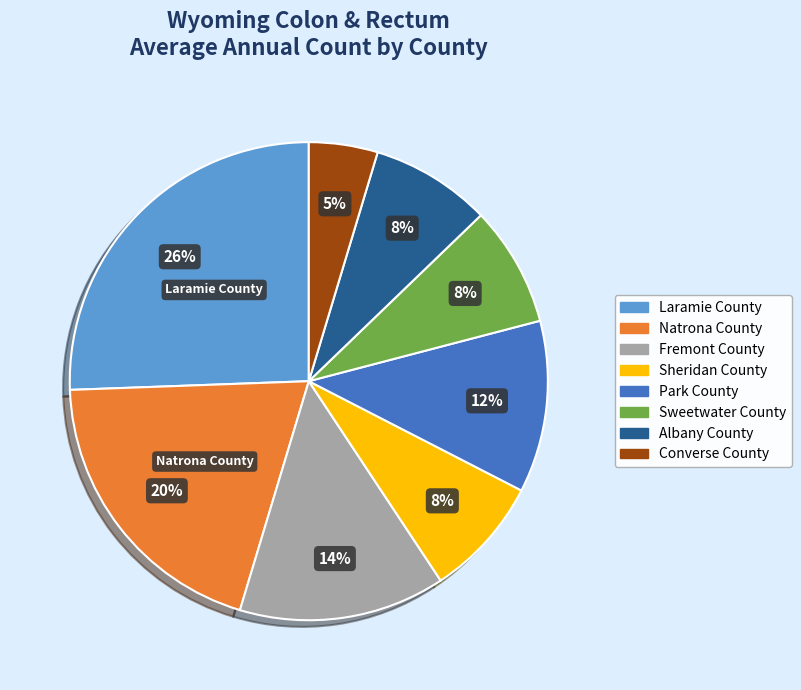

The Park County slice represents 12% of the pie. True or false?

True